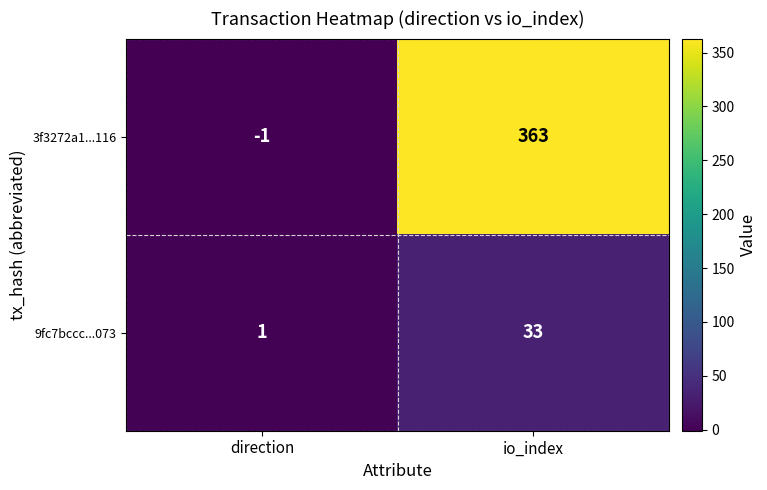

Which label corresponds to the smallest value in the chart?

direction